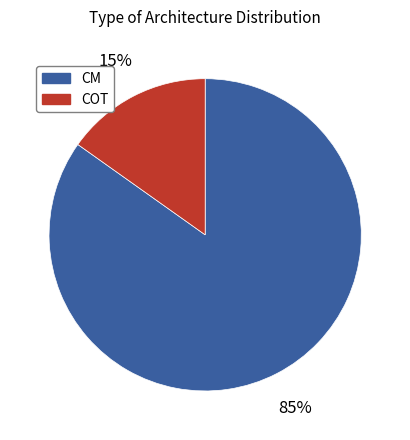

To the nearest percent, what is the difference between the COT and CM slice percentages?

70%